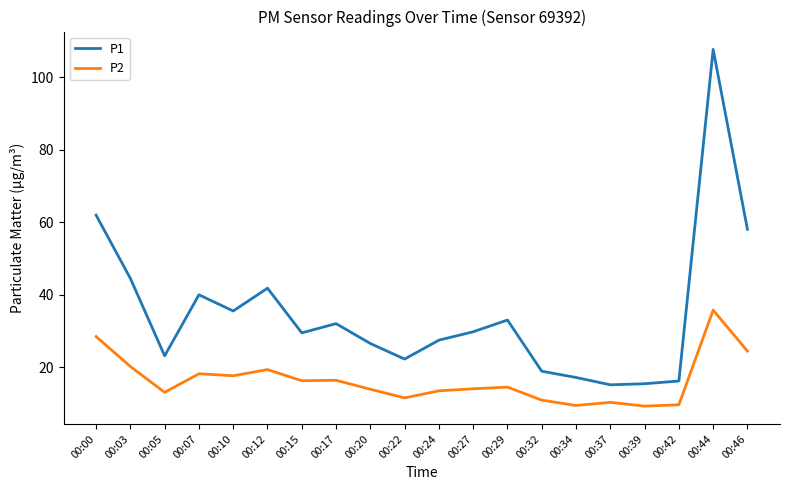

True or false: P2 and P1 intersect in this chart.

False